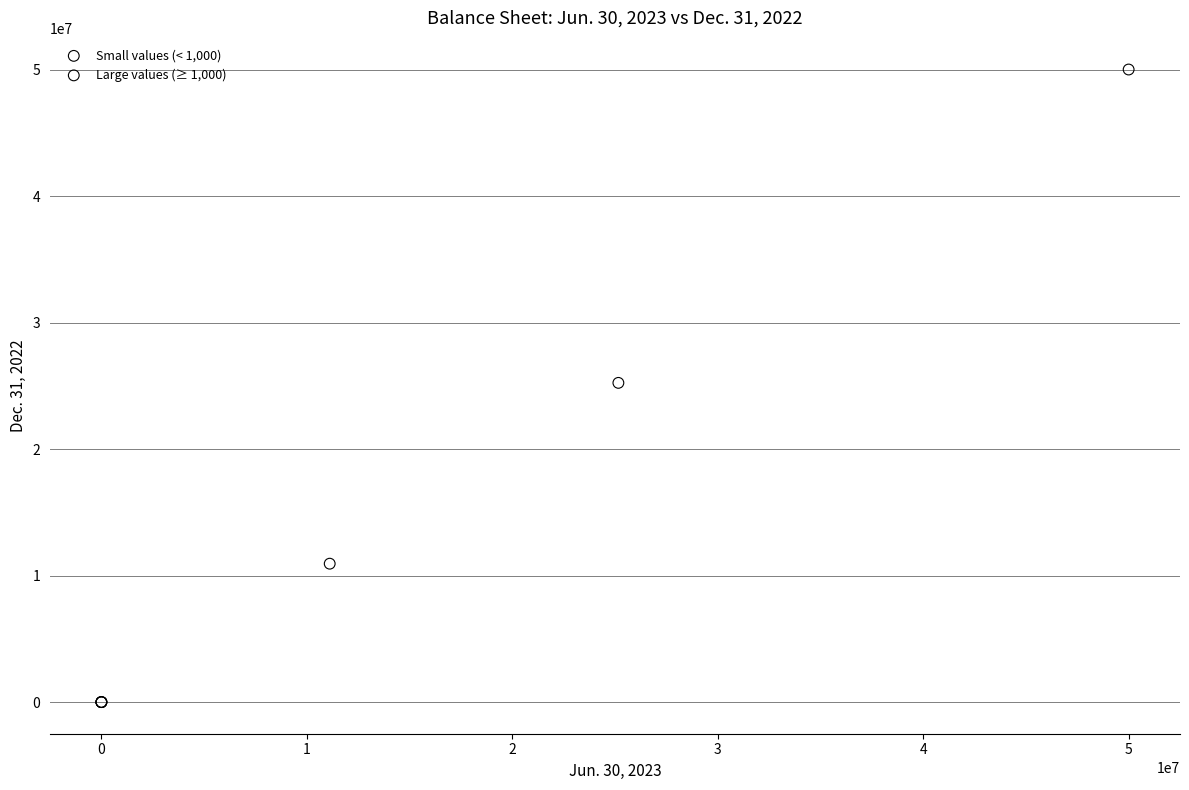

Which series has the largest Y range (max minus min)?

Large values (≥ 1,000)